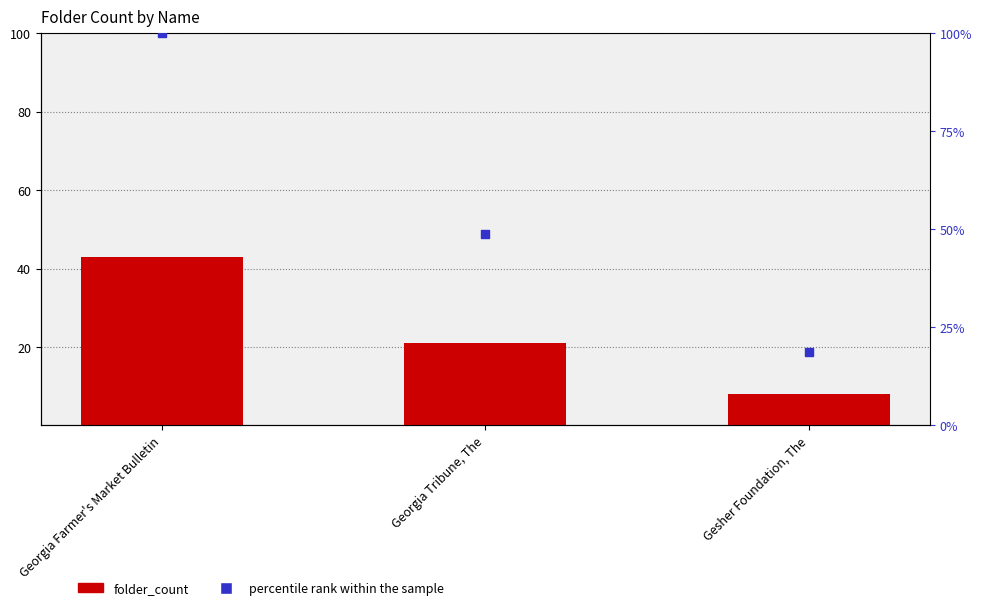

At which category is the sum across all series the highest?

Georgia Farmer's Market Bulletin